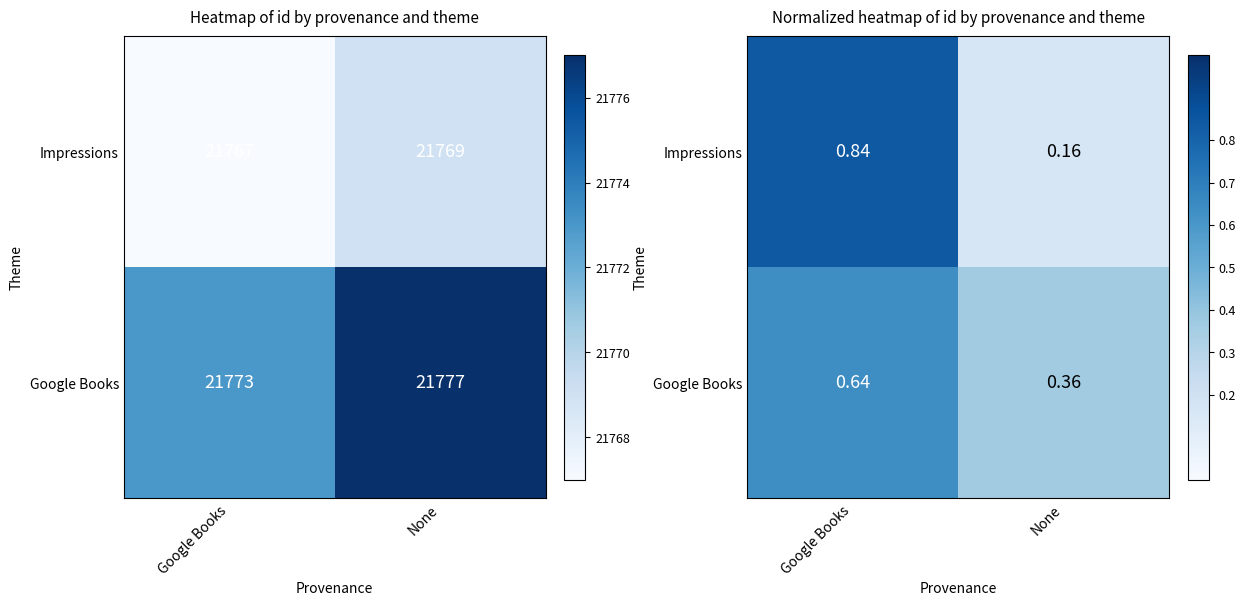

Between None and Google Books, which is larger?

Google Books